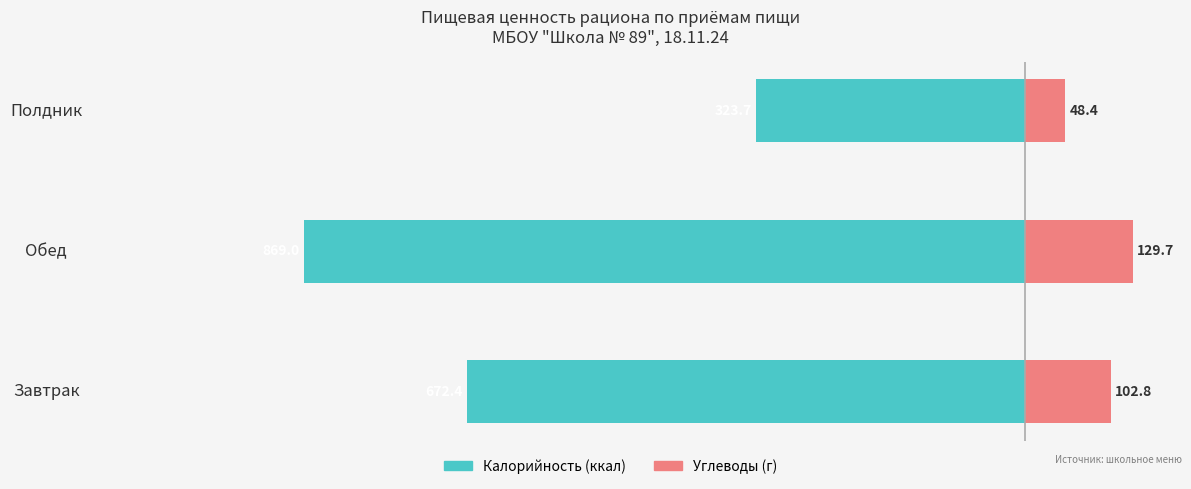

Are the bars horizontal?

Yes